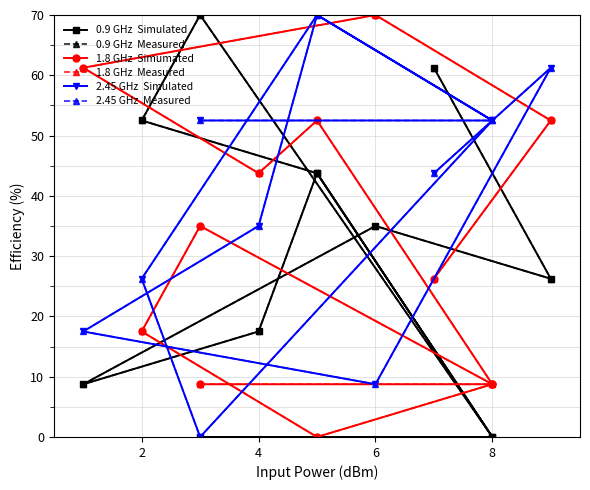

Reading right to left, what are all the values shown in this chart?

0.9 GHz  Simulated: 61.2	26.2	35.0	8.8	17.5	43.8	0.0	70.0	52.5	43.8	0.0	0.0
0.9 GHz  Measured: 61.2	26.2	35.0	8.8	17.5	43.8	0.0	70.0	52.5	43.8	0.0	0.0
1.8 GHz  Simumated: 26.2	52.5	70.0	61.2	43.8	52.5	8.8	35.0	17.5	0.0	8.8	8.8
1.8 GHz  Measured: 26.2	52.5	70.0	61.2	43.8	52.5	8.8	35.0	17.5	0.0	8.8	8.8
2.45 GHz  Simulated: 43.8	61.2	8.8	17.5	35.0	70.0	52.5	0.0	26.2	70.0	52.5	52.5
2.45 GHz  Measured: 43.8	61.2	8.8	17.5	35.0	70.0	52.5	0.0	26.2	70.0	52.5	52.5